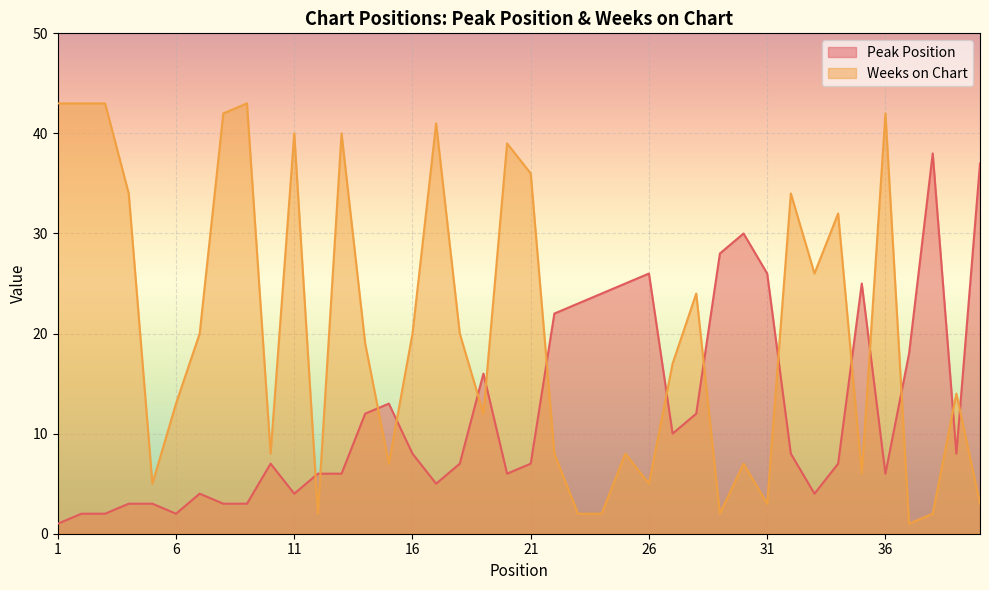

The Weeks on Chart series shows 0 at 37. True or false?

False